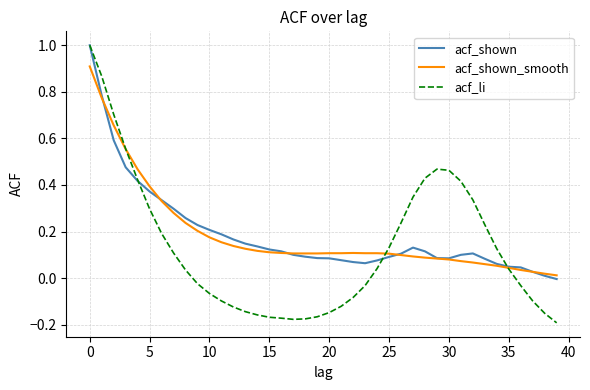

What is the difference between the maximum and minimum values in the acf_shown series?

1.0